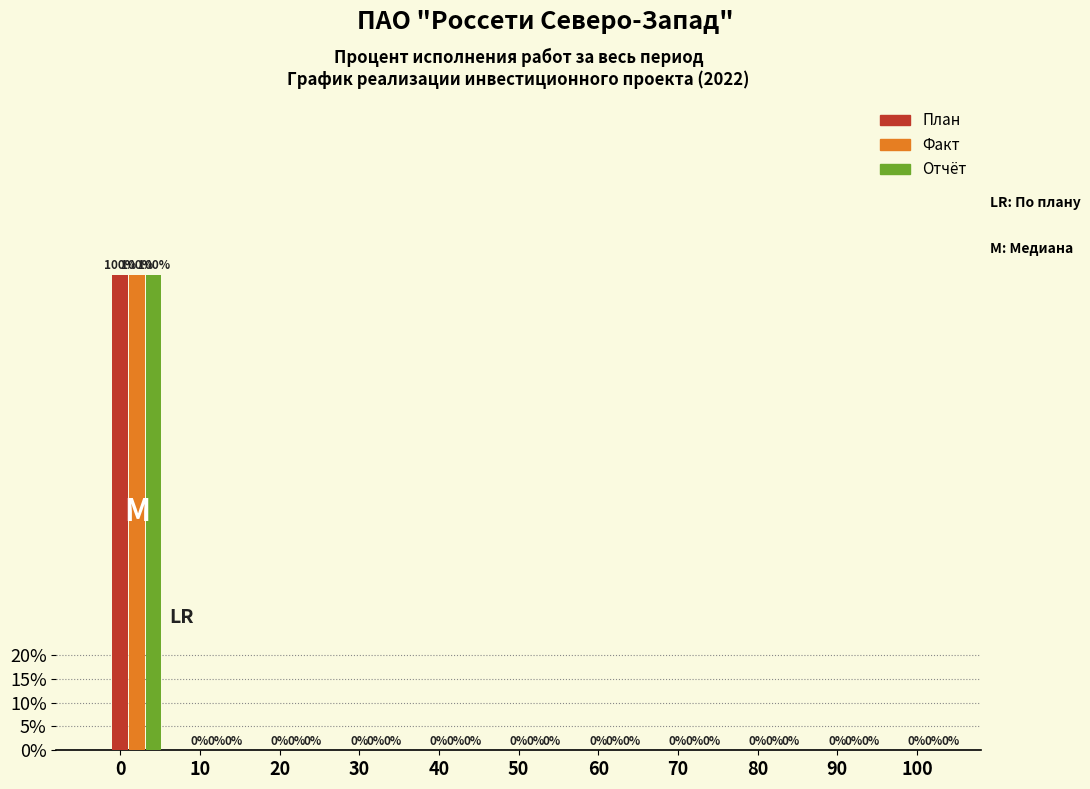

Are the bars horizontal?

No